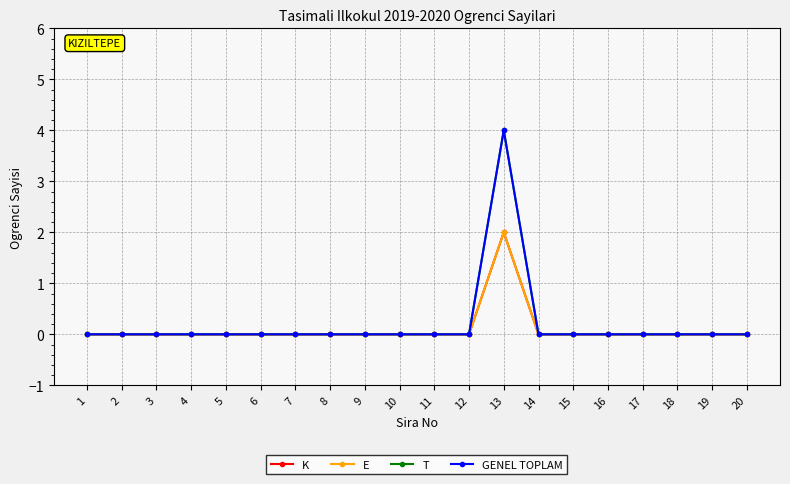

At which label is GENEL TOPLAM closest to 2?

1